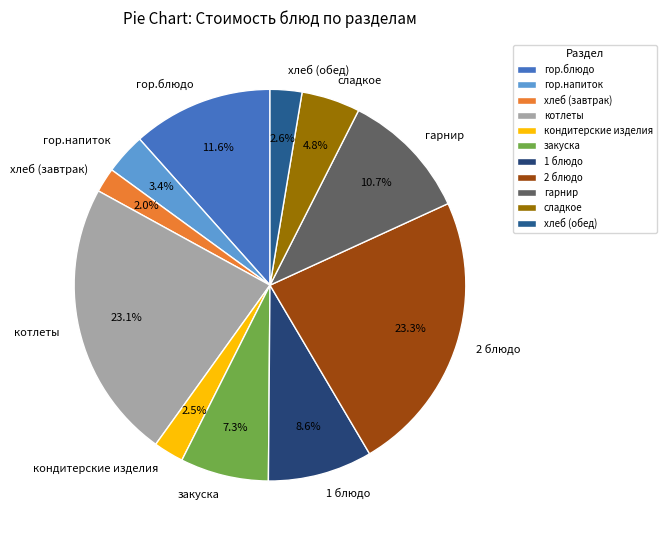

What is the ratio of the value at гарнир to the value at закуска?

1.5